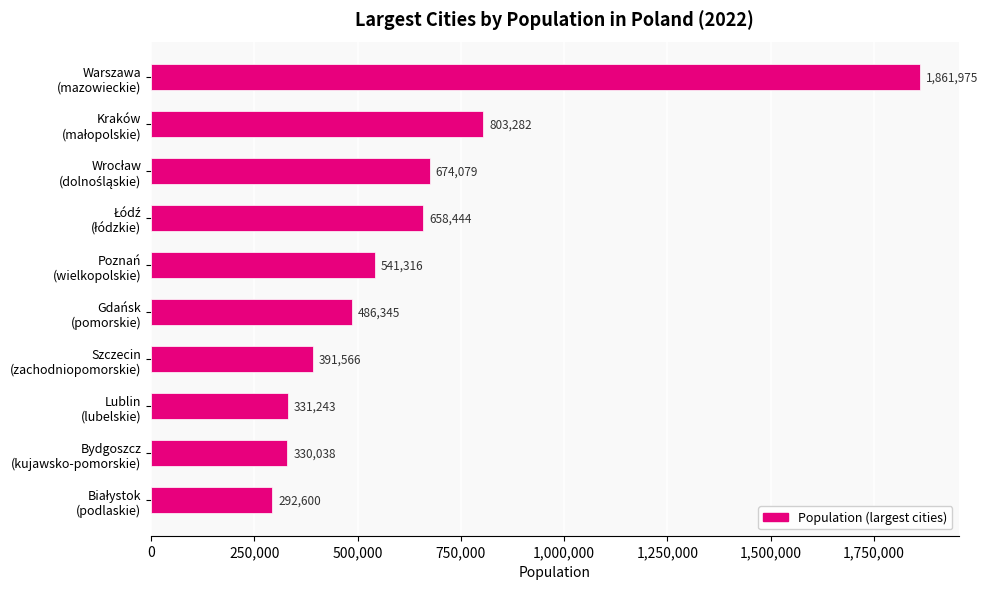

Reading bottom to top, extract all data points from this chart.

292600	330038	331243	391566	486345	541316	658444	674079	803282	1861975